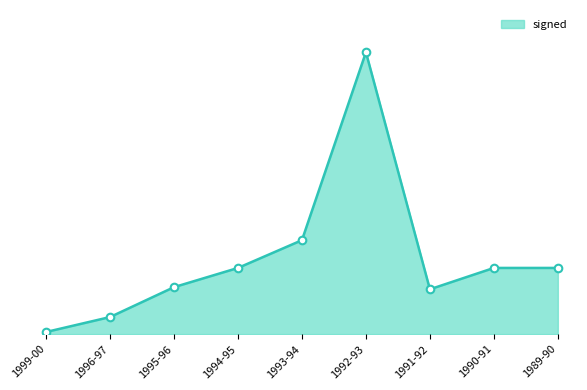

Approximately how many times larger is the value at 1990-91 compared to 1991-92?

1.5